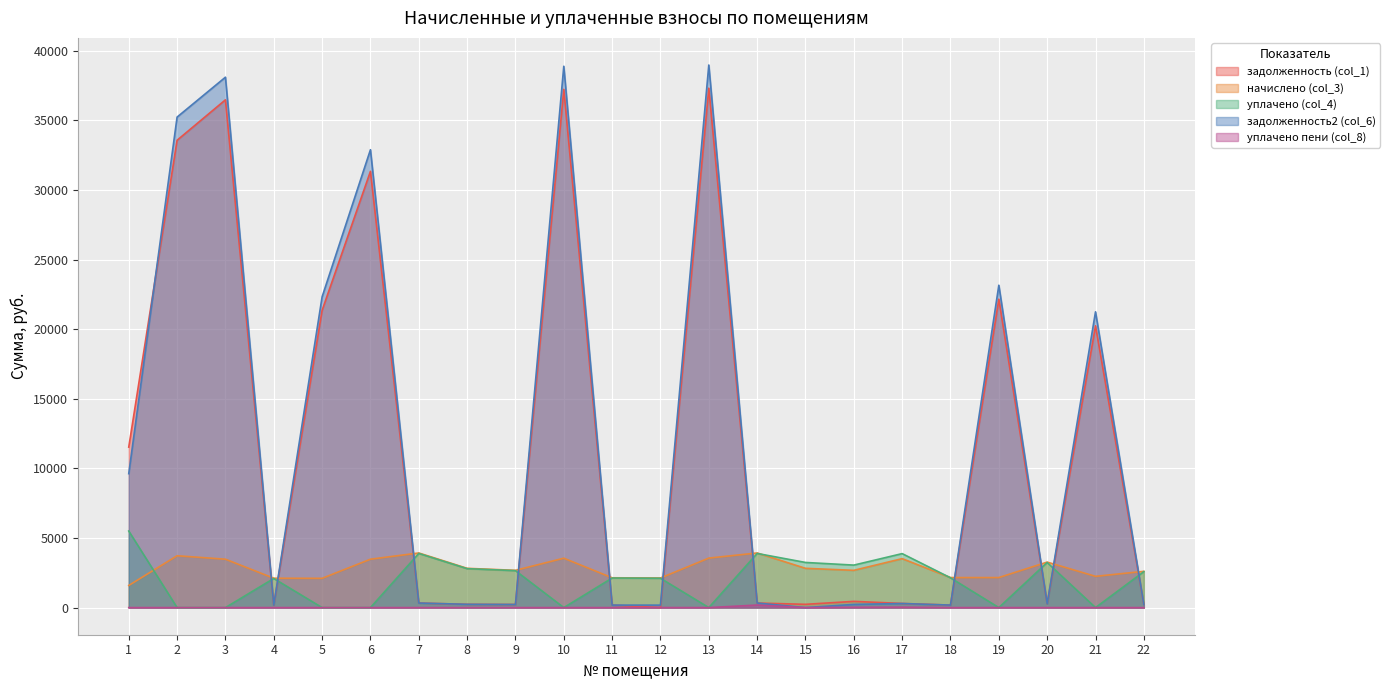

At which category does уплачено (col_4) reach its first local valley?

10